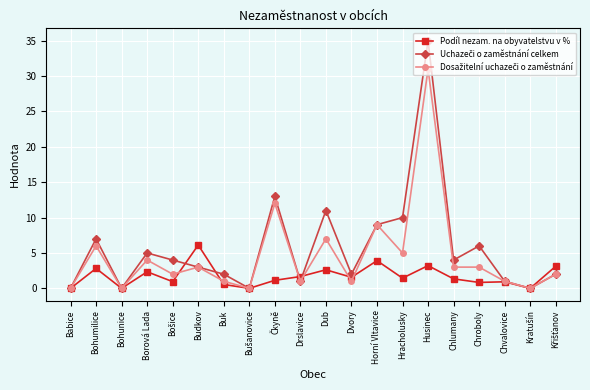

True or false: Podíl nezam. na obyvatelstvu v % has a value of 2.6 at Bohunice.

False